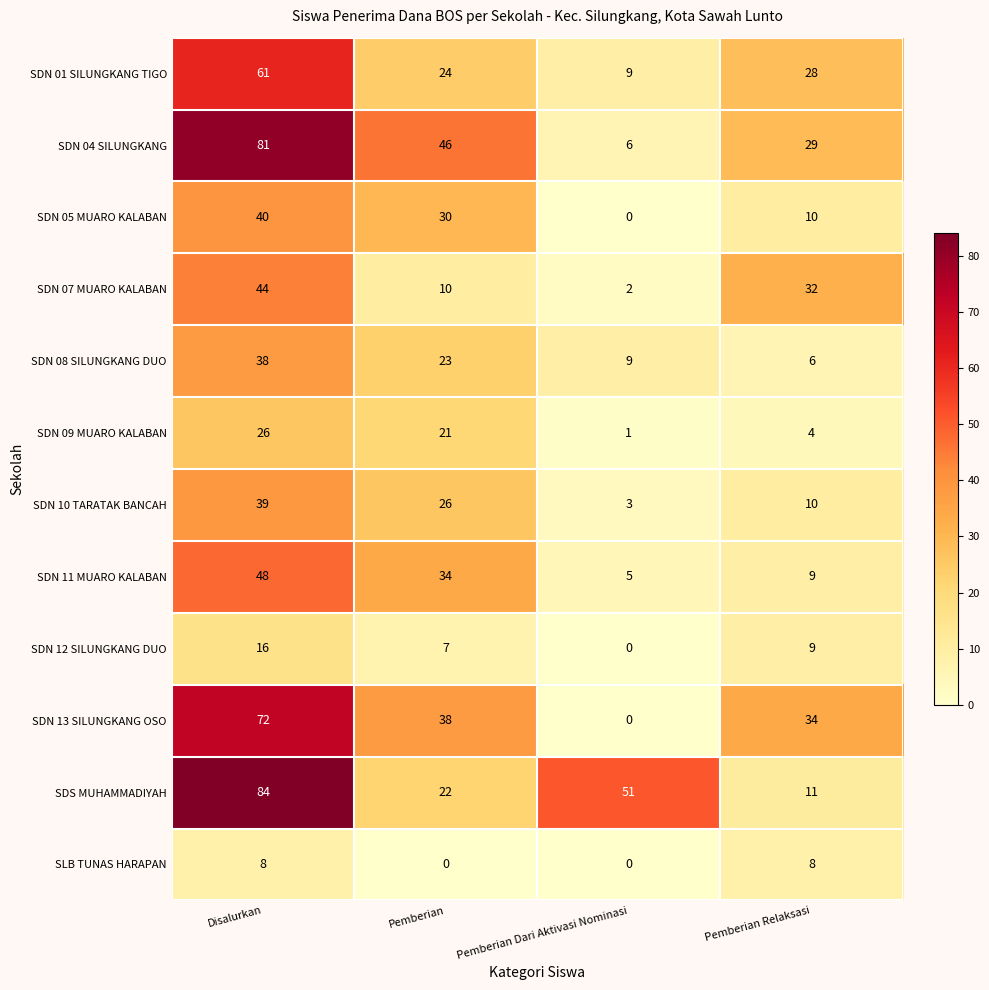

Which series changed the most between Pemberian and Pemberian Dari Aktivasi Nominasi?

SDN 04 SILUNGKANG